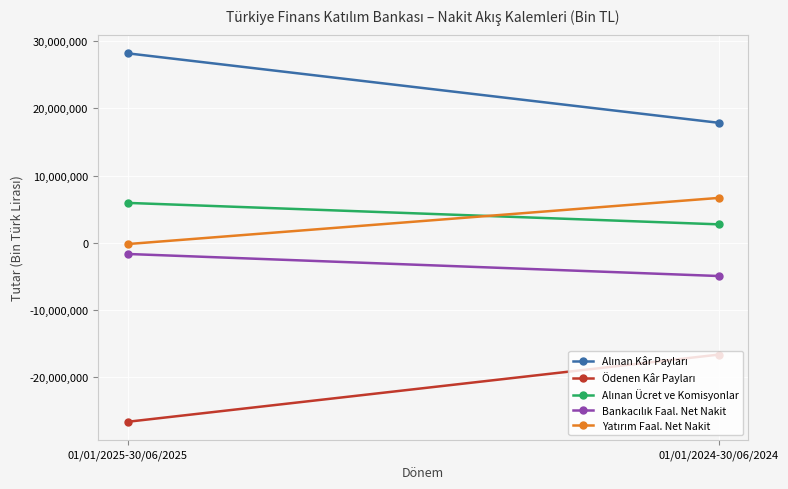

What is the value of the Yatırım Faal. Net Nakit point at the 1st from the left?

-208139